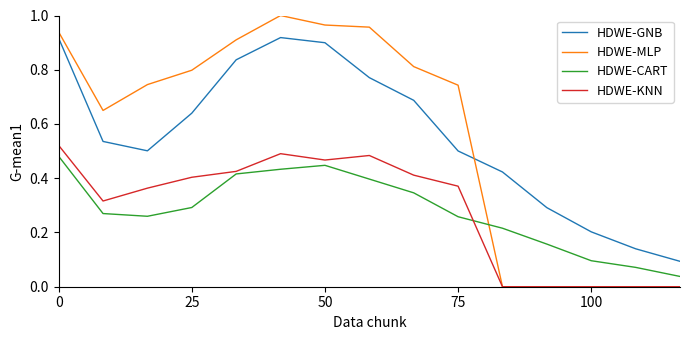

List the series in order of their peak value, lowest first.

HDWE-CART, HDWE-KNN, HDWE-GNB, HDWE-MLP